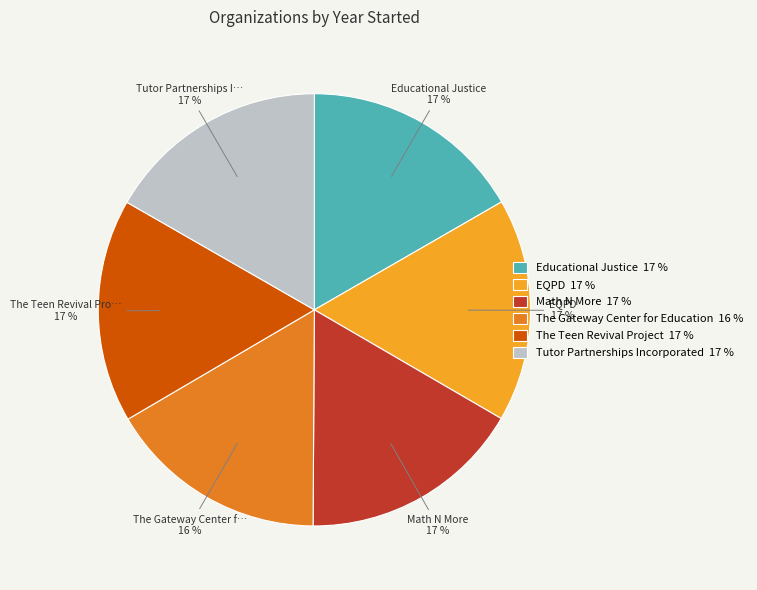

To the nearest percent, what portion does The Teen Revival Project represent?

17%